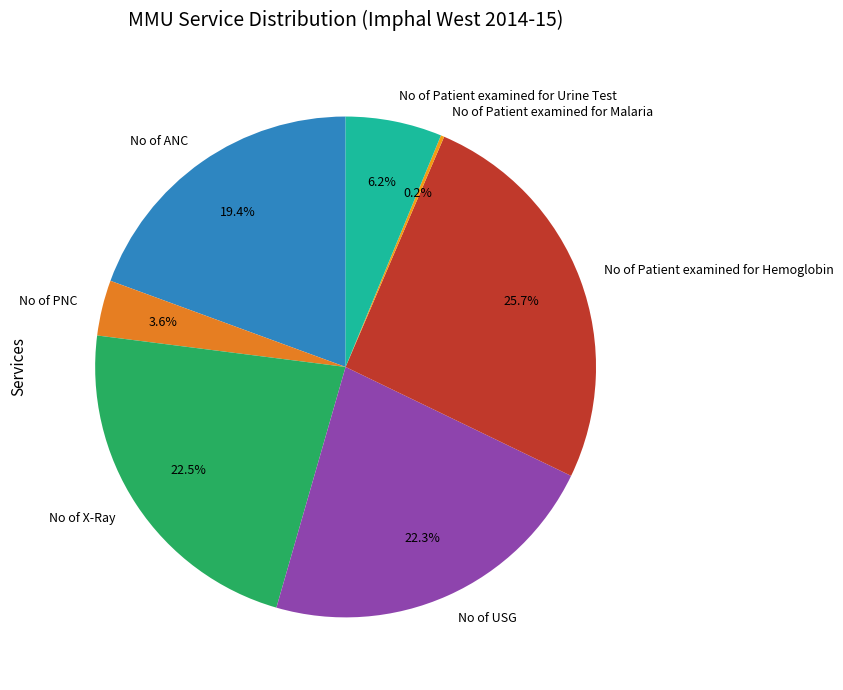

Does any single category account for the majority?

No